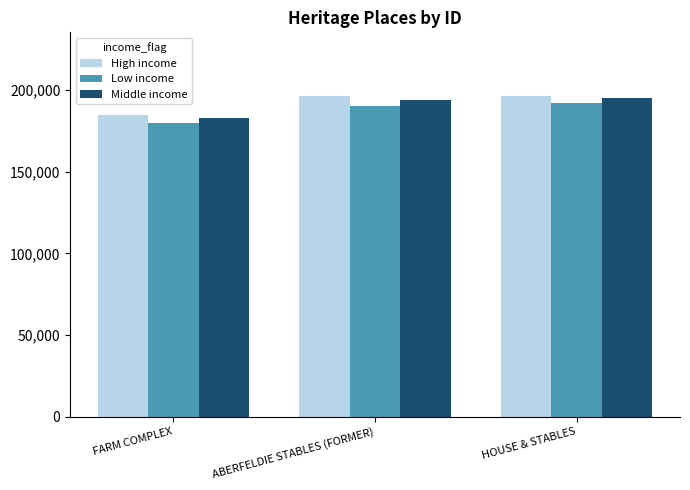

The High income series shows 294149 at FARM COMPLEX. True or false?

False